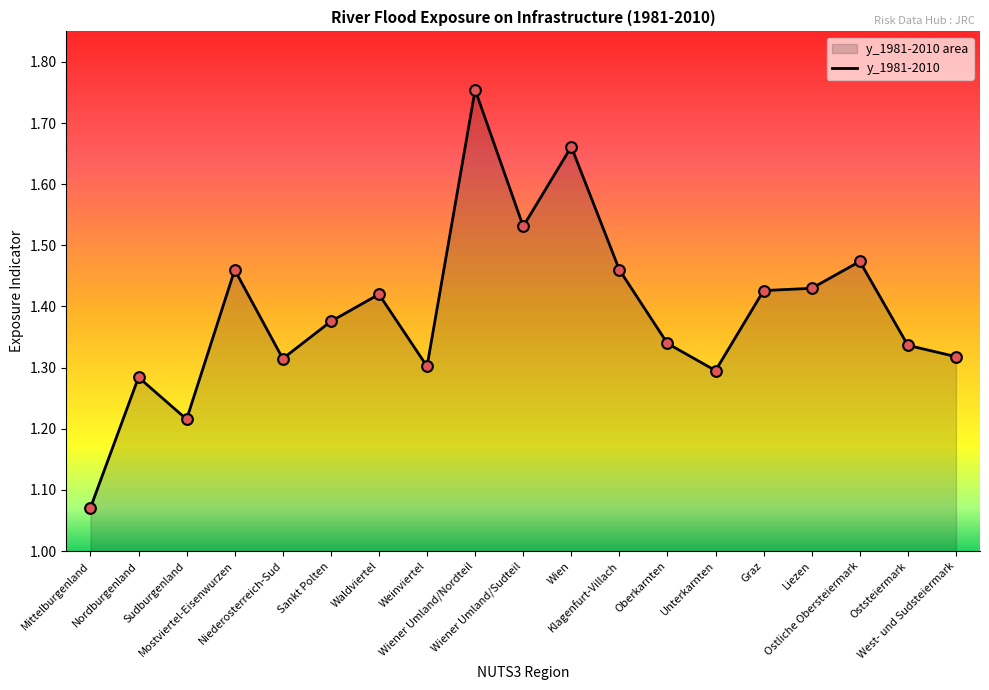

Which has a higher value, Oberkarnten or Klagenfurt-Villach?

Klagenfurt-Villach